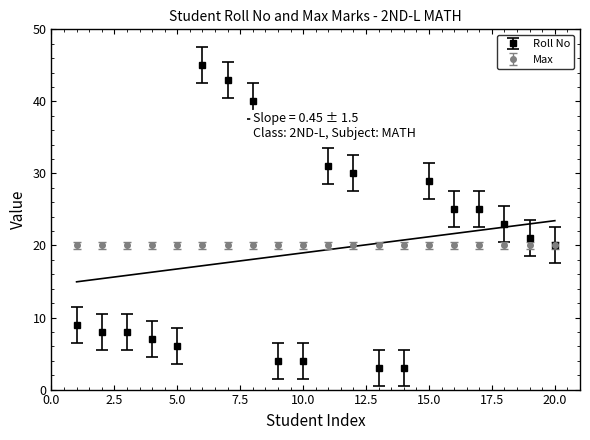

The Roll No series shows 5 at 20.0. True or false?

False